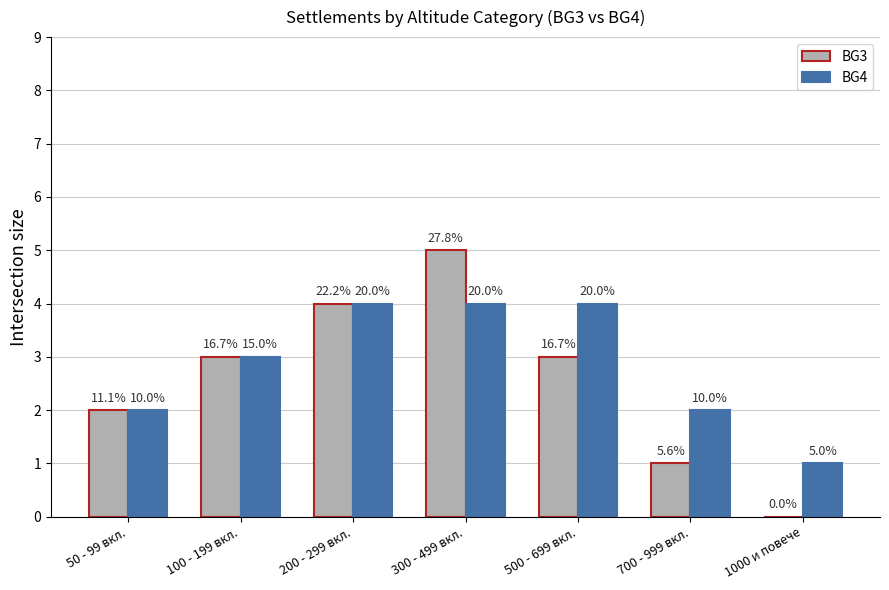

The value of BG4 at 300 - 499 вкл. is 4. True or false?

True